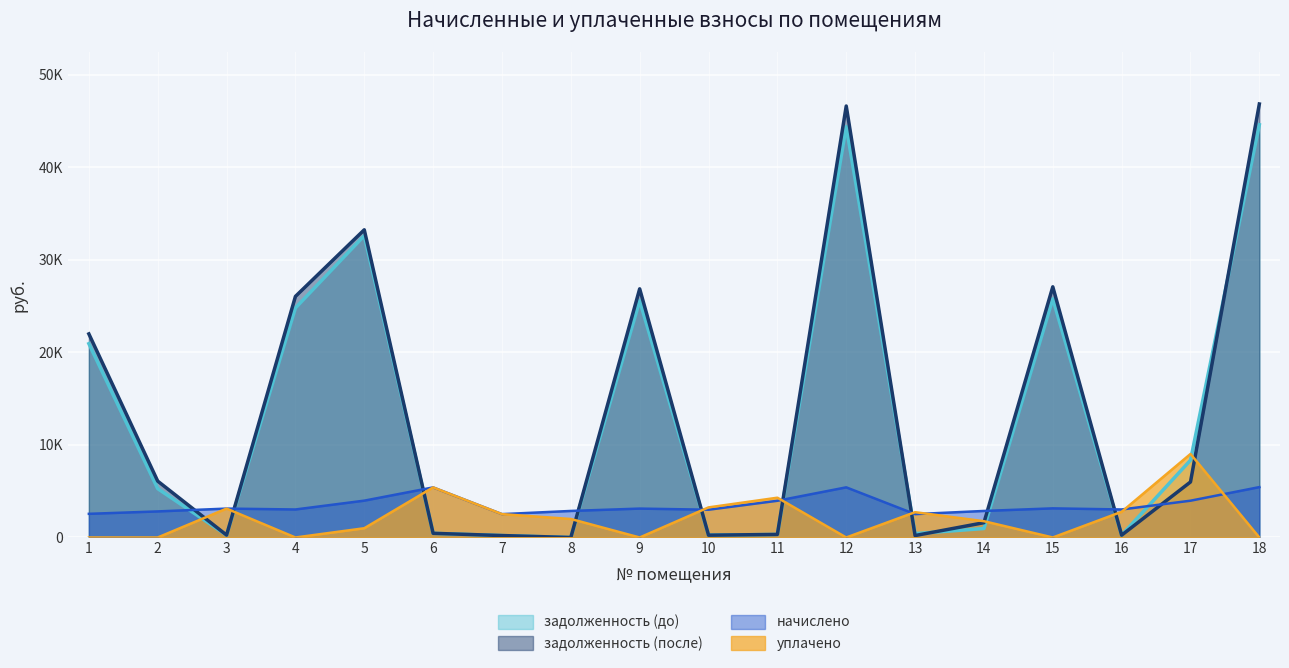

How many series are shown in this chart?

4